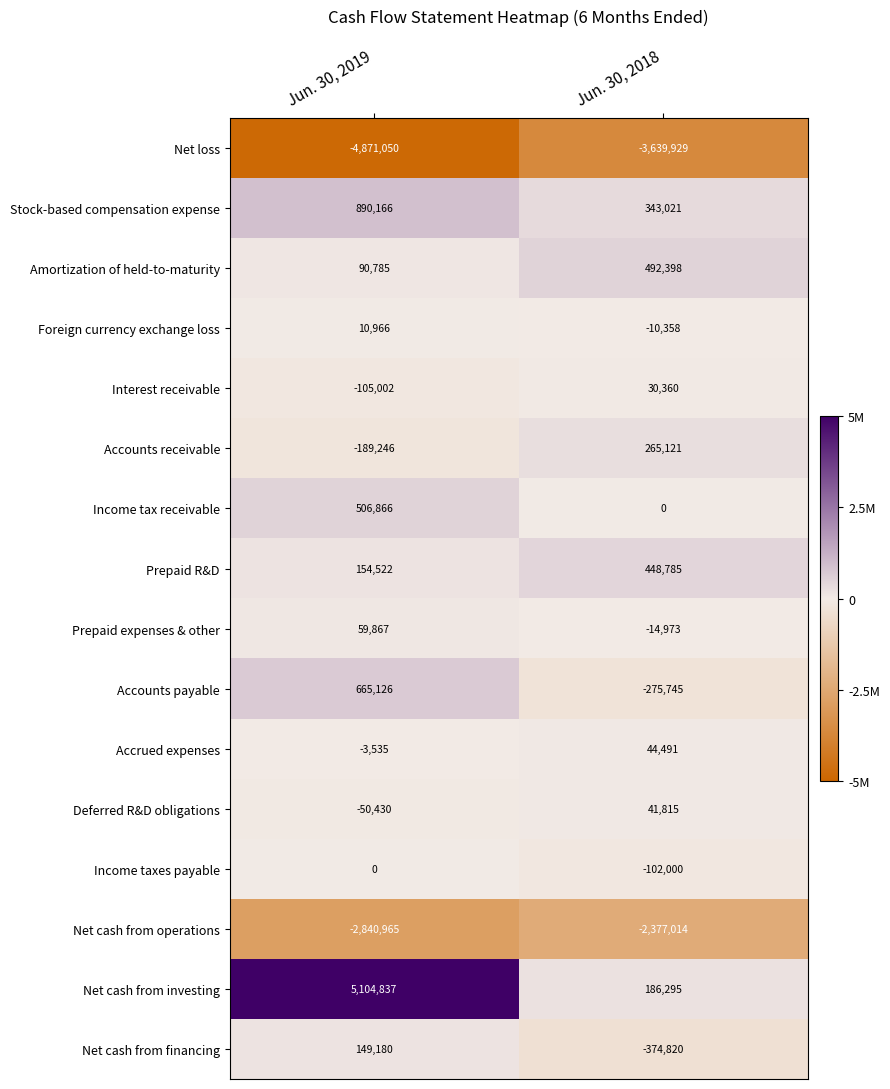

Where is Prepaid R&D nearest to the value 301653?

Jun. 30, 2019